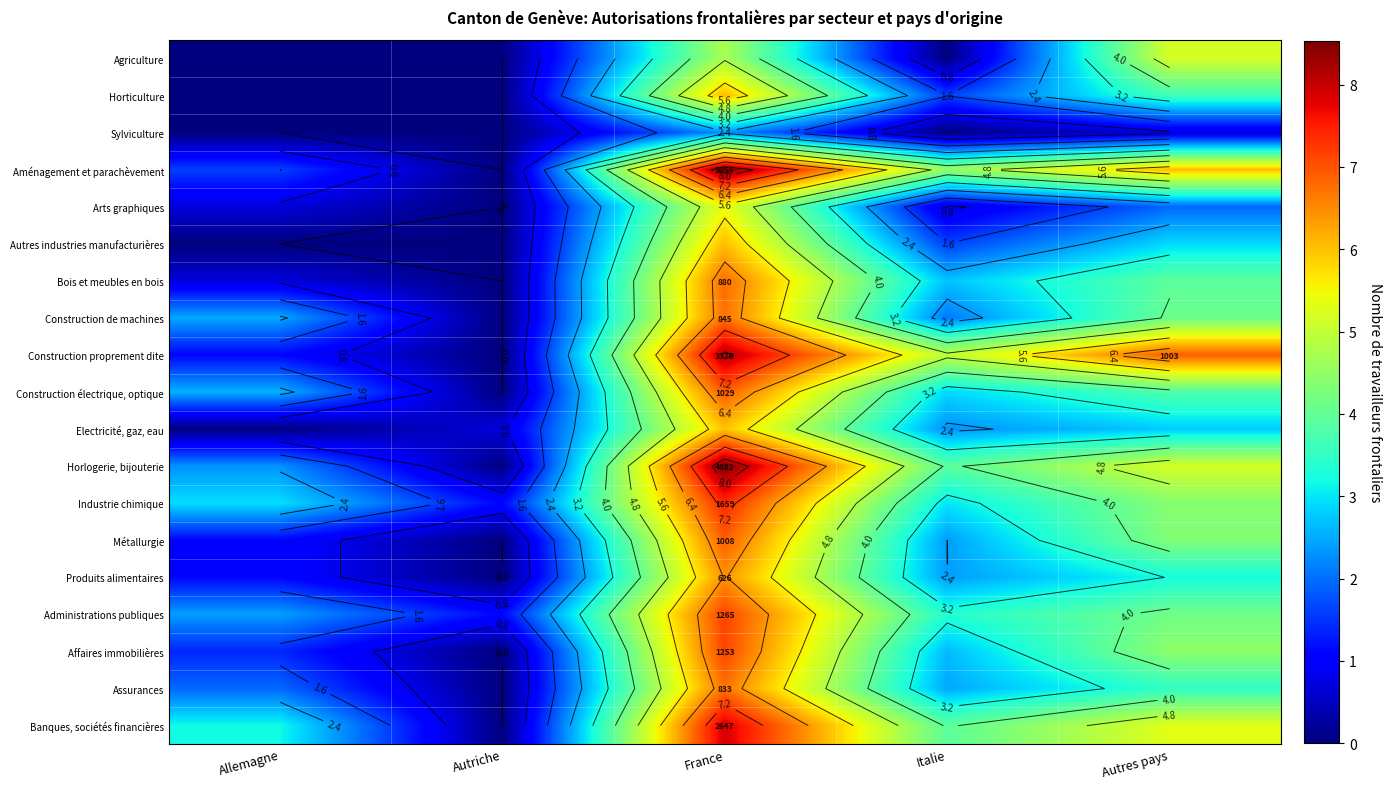

List the labels in order of Horlogerie, bijouterie value, smallest first.

Autriche, Allemagne, Italie, Autres pays, France